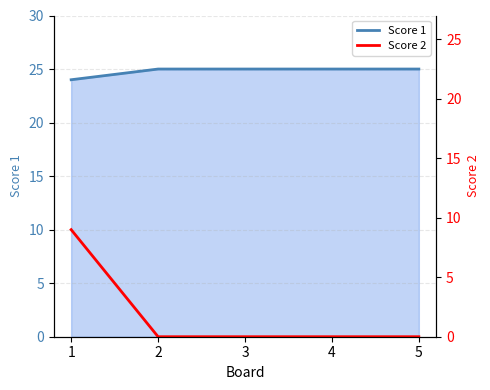

Is it true that Score 2 equals -5 at 4?

False